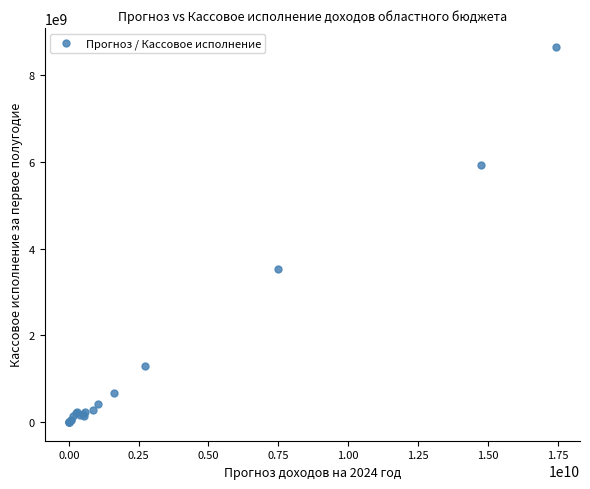

What Y value in the scatter plot is closest to 4327436569?

3533177425.6